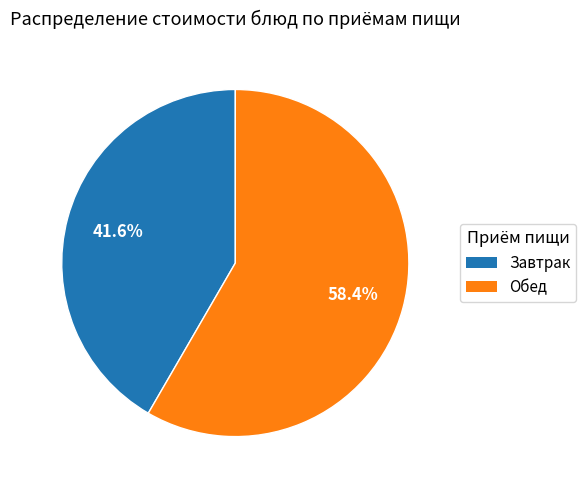

Does any single category account for the majority?

Yes